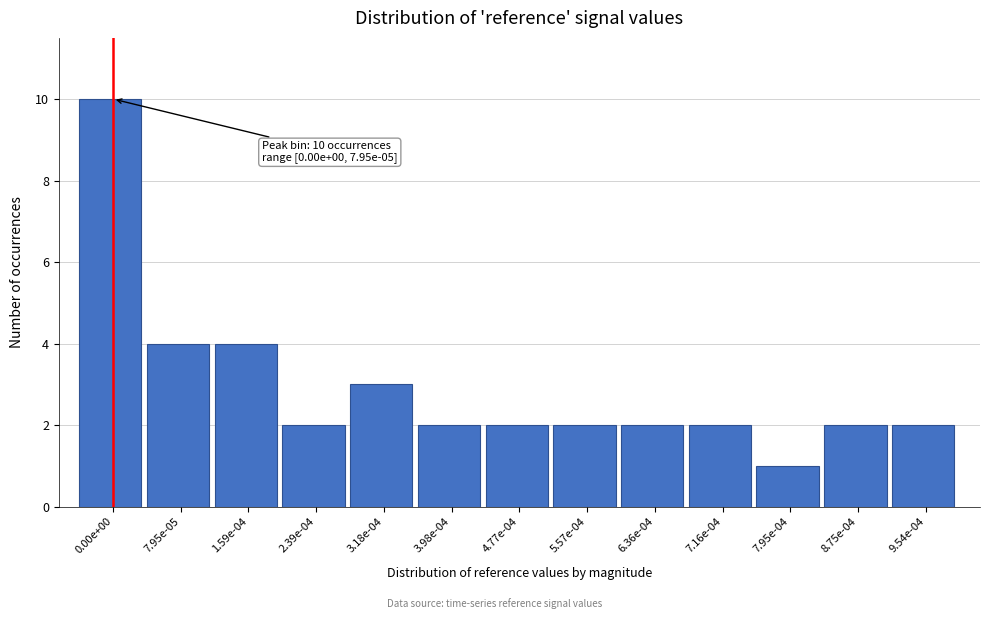

Reading right to left, extract all data points from this chart.

2	2	1	2	2	2	2	2	3	2	4	4	10